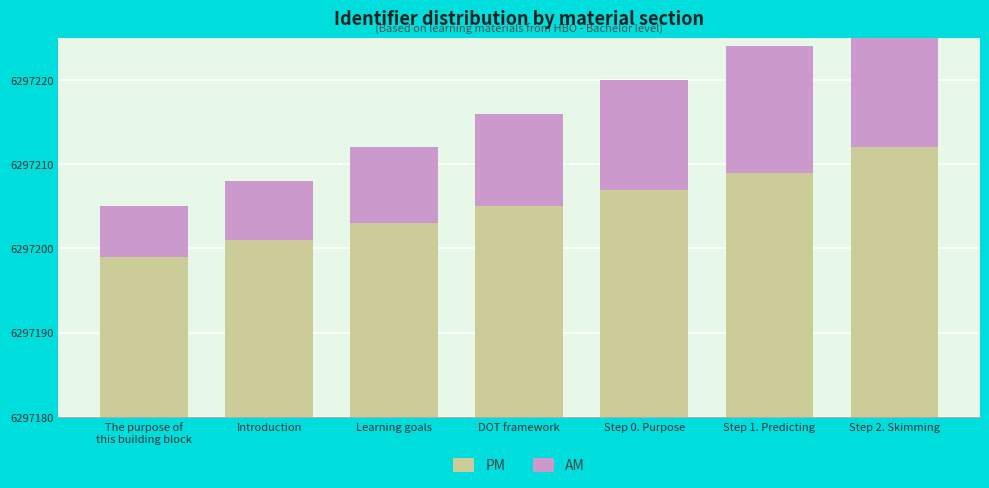

Which label corresponds to the largest value in the chart?

Step 2. Skimming